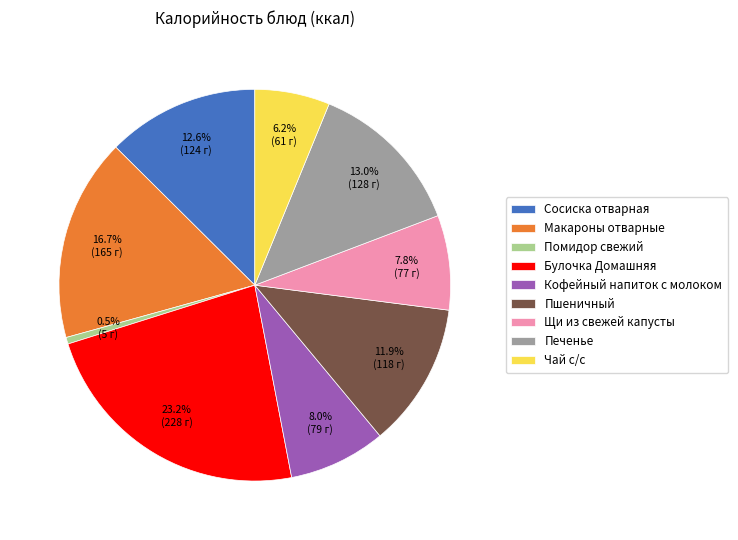

Does Макароны отварные represent more than half of the total?

No